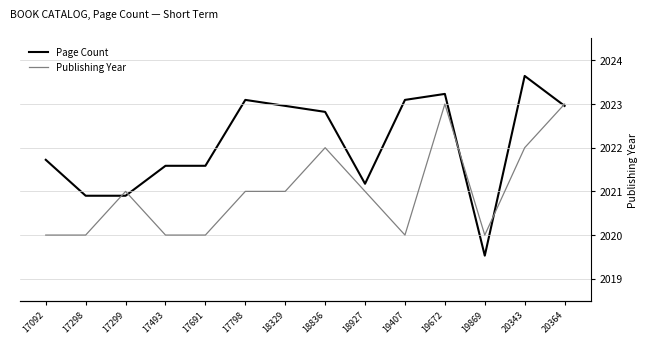

True or false: Page Count has more than 1 interior local peaks.

True